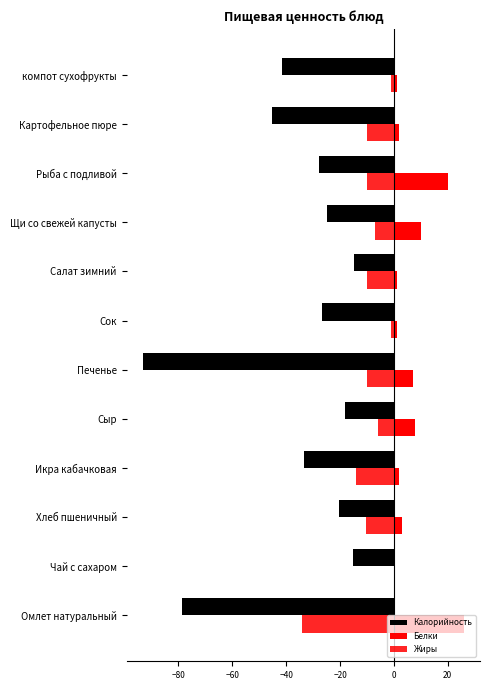

Which series has the largest range (max minus min)?

Калорийность